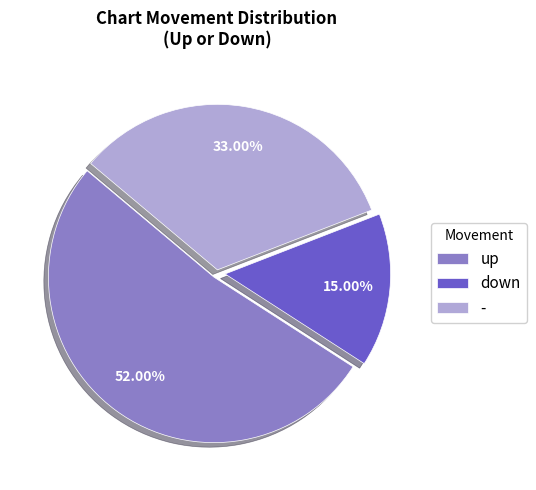

To the nearest percent, what portion does up represent?

52%